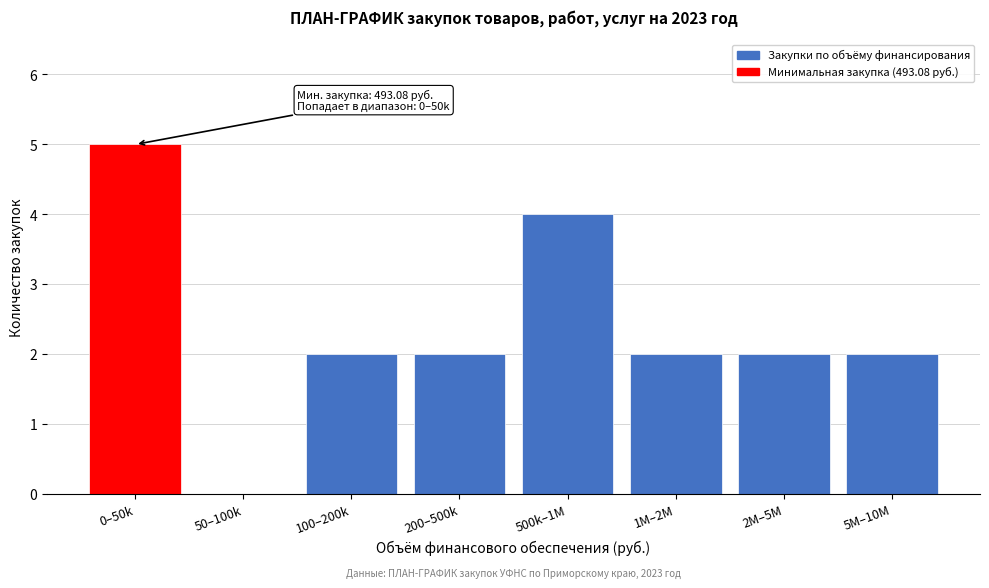

Reading right to left, list all the values displayed in this chart.

5M–10M=2	2M–5M=2	1M–2M=2	500k–1M=4	200–500k=2	100–200k=2	50–100k=0	0–50k=5